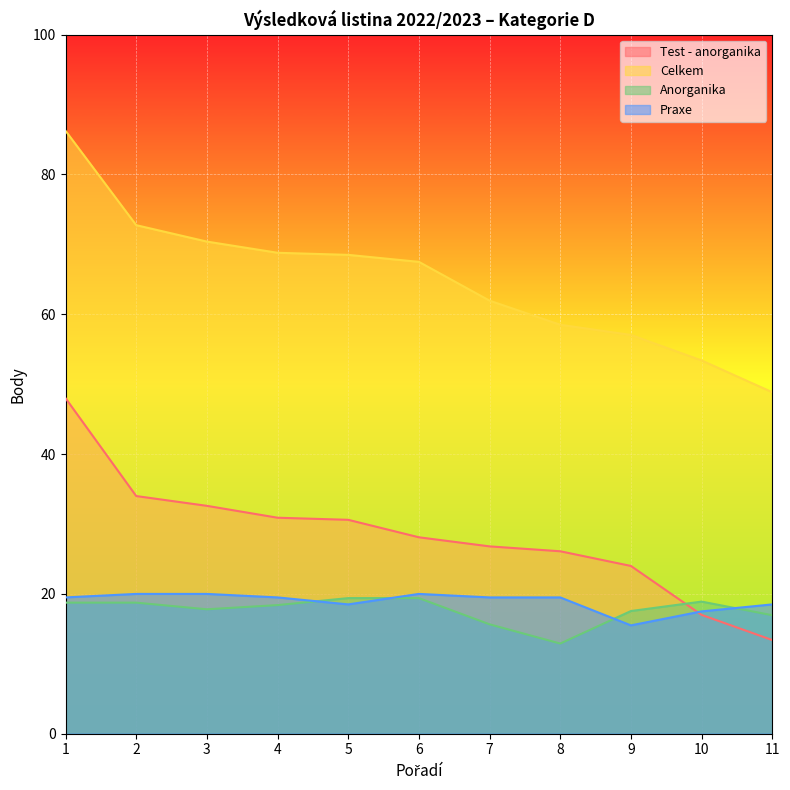

At which category does Praxe reach its first local peak?

6